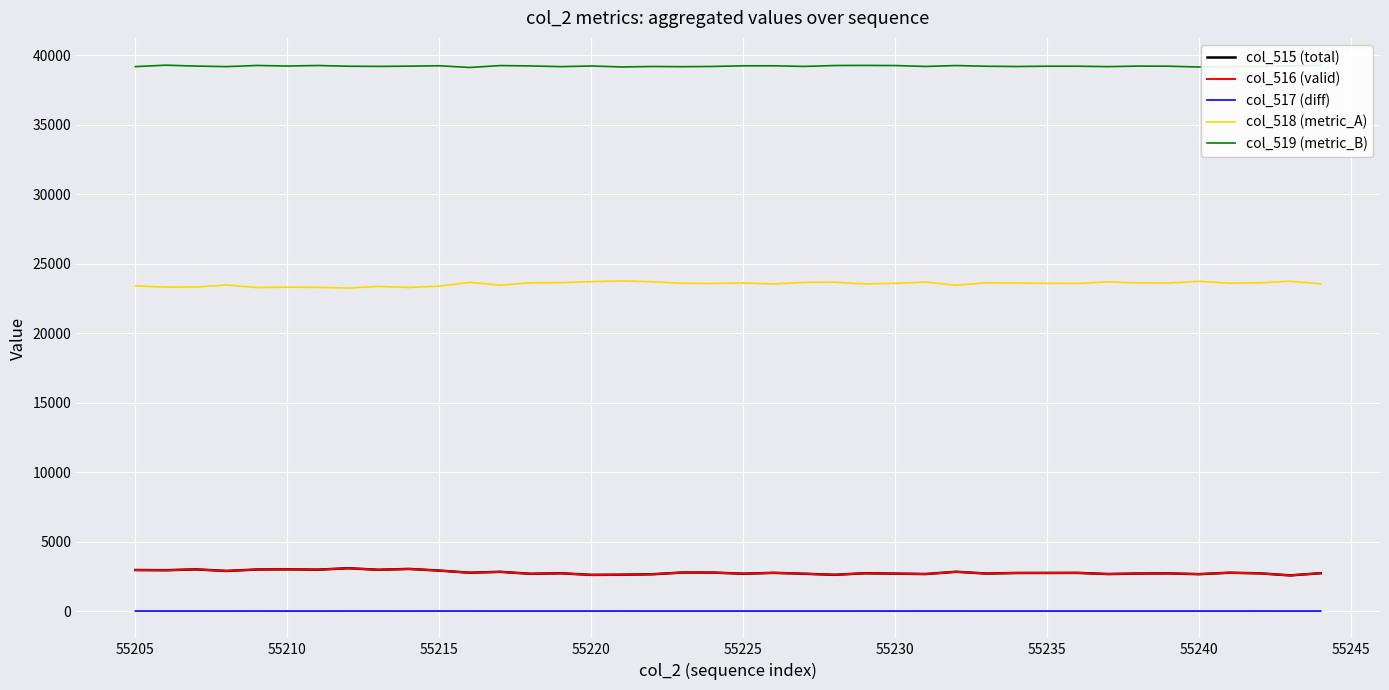

True or false: col_516 (valid) and col_518 (metric_A) cross at least once.

False